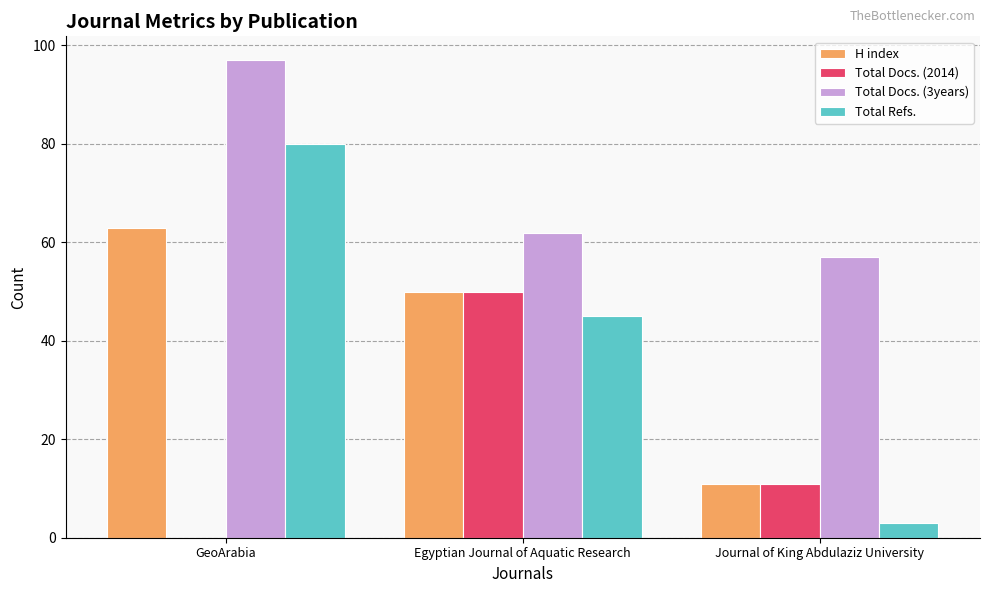

At which label does H index reach its peak?

GeoArabia